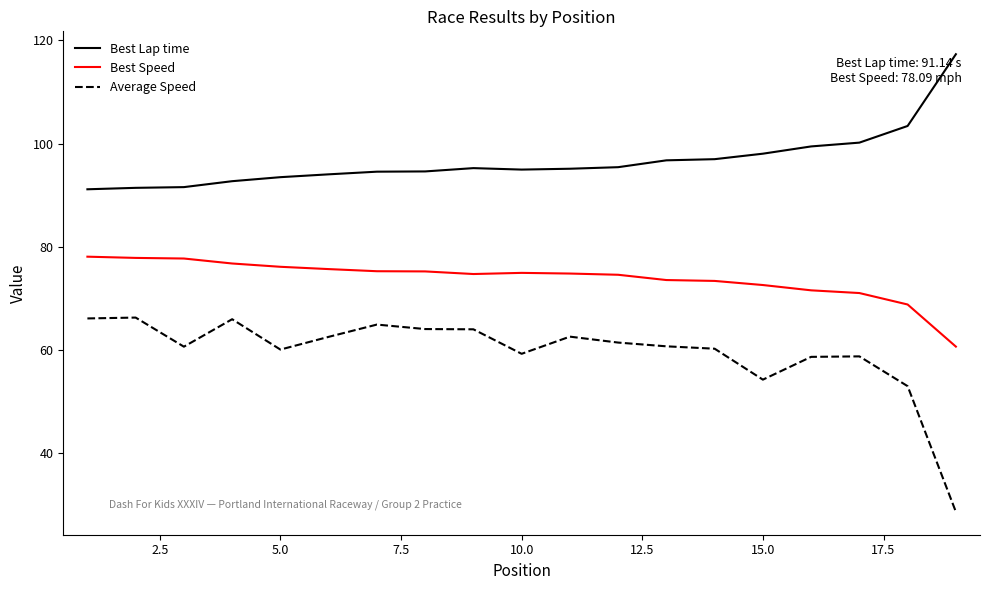

What is the highest value of the Average Speed series?

66.3